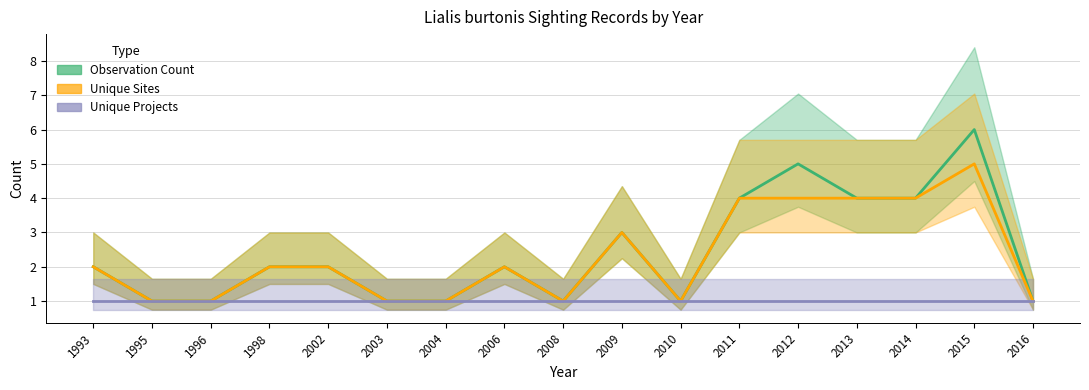

What is the difference between the Unique Sites values at 2010 and 2013?

3